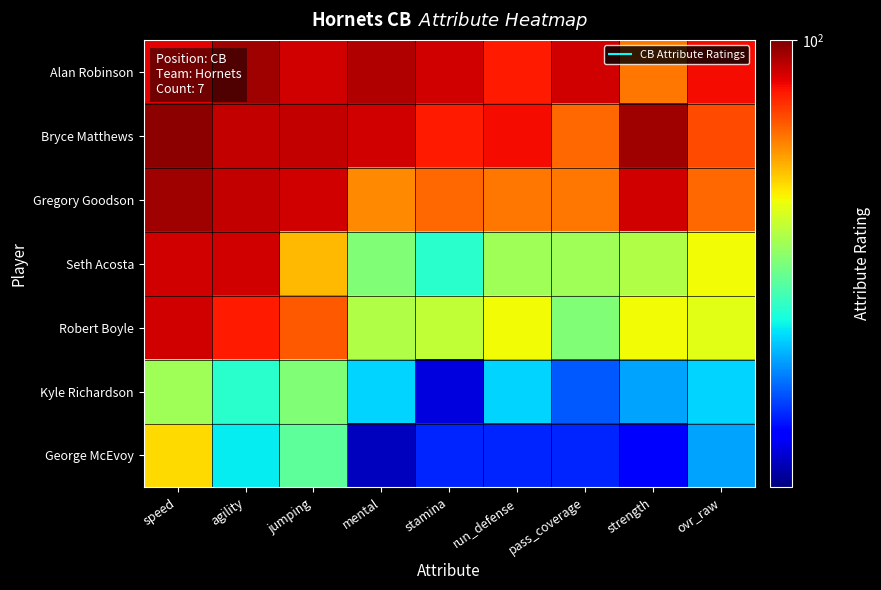

What is the difference between the highest and lowest values at pass_coverage?

39